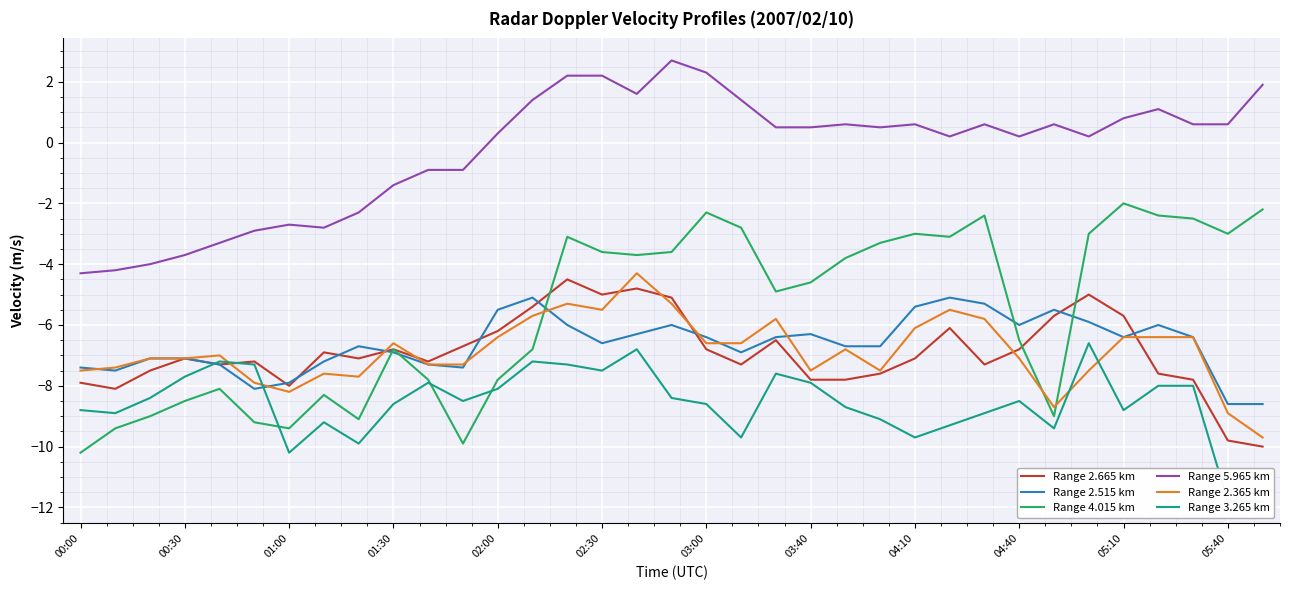

What is the average value of the Range 3.265 km series?

-8.6